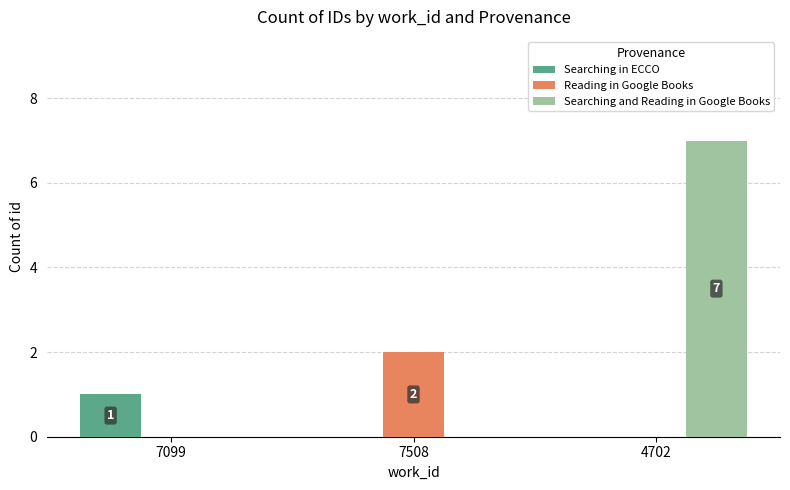

The value of Reading in Google Books at 7099 is 1. True or false?

False